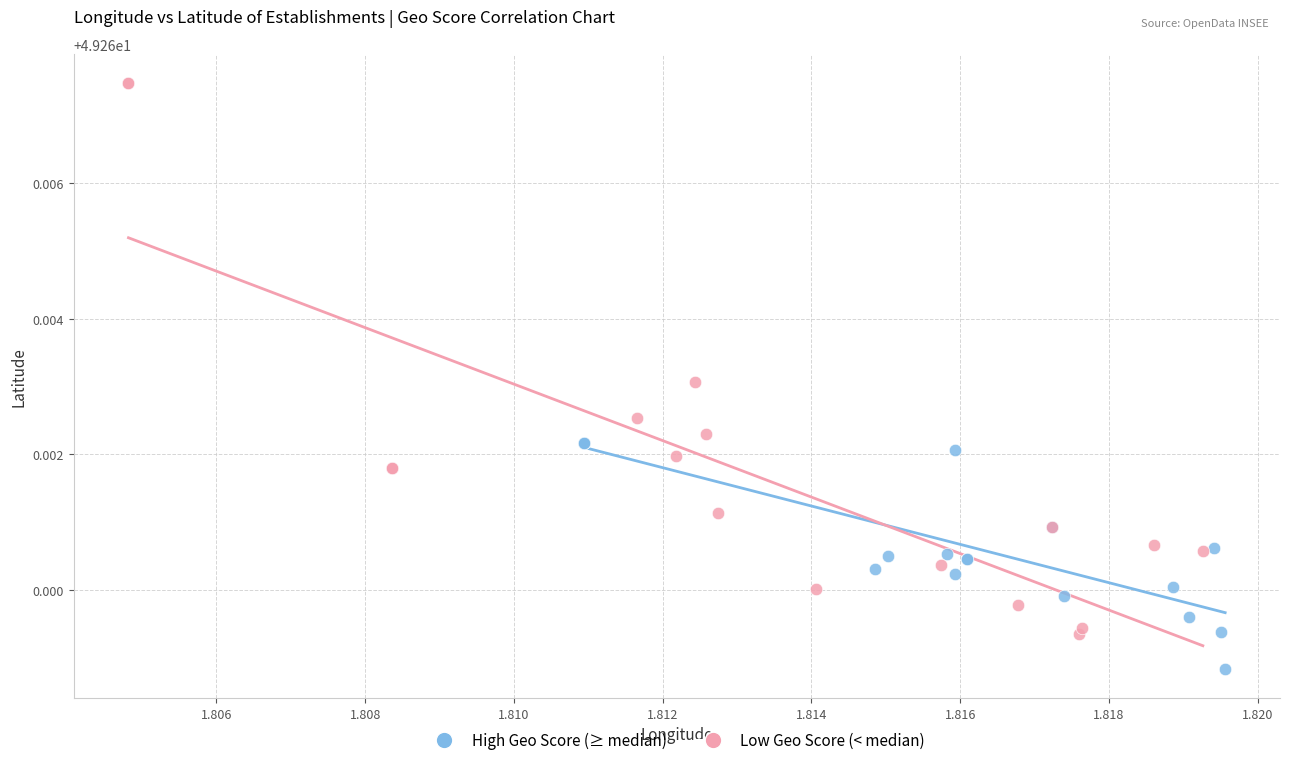

Which series has the widest spread of Y values?

Low Geo Score (< median)